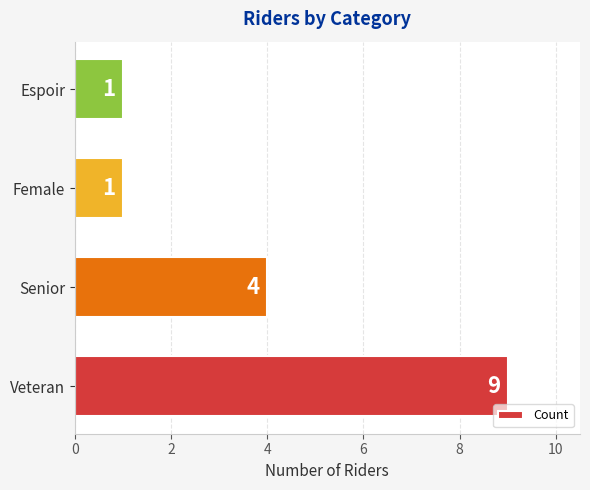

Which has a higher value, Senior or Female?

Senior